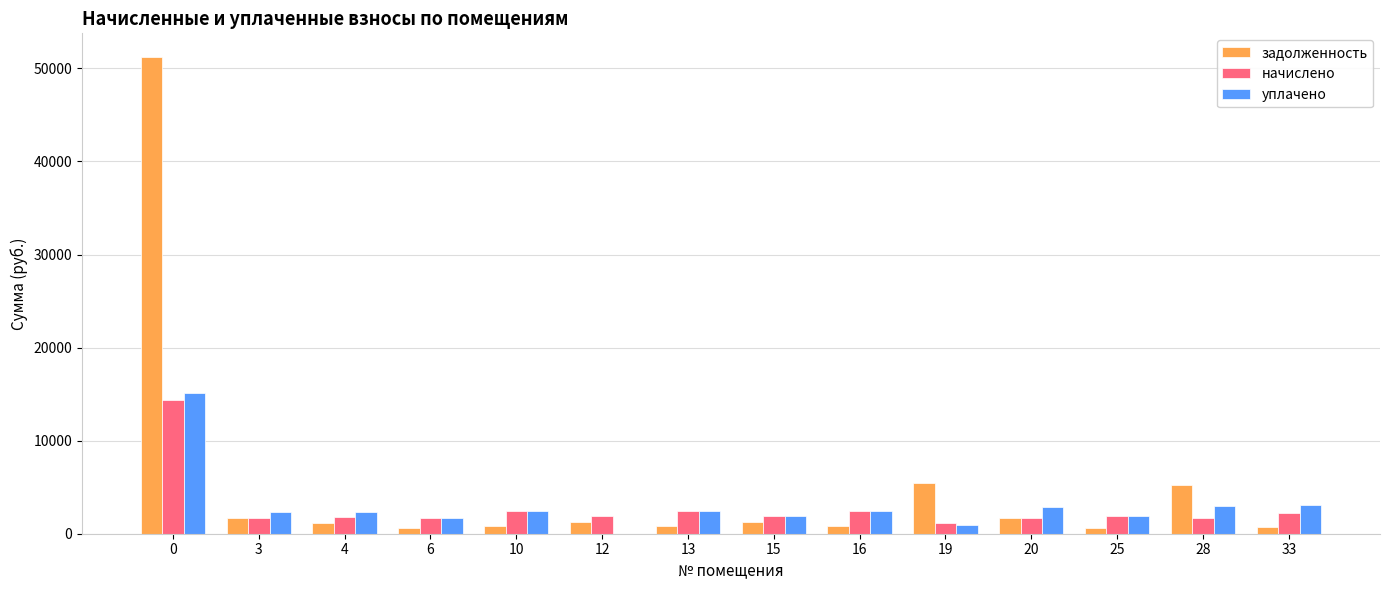

What is the sum of all начислено values?

39347.7